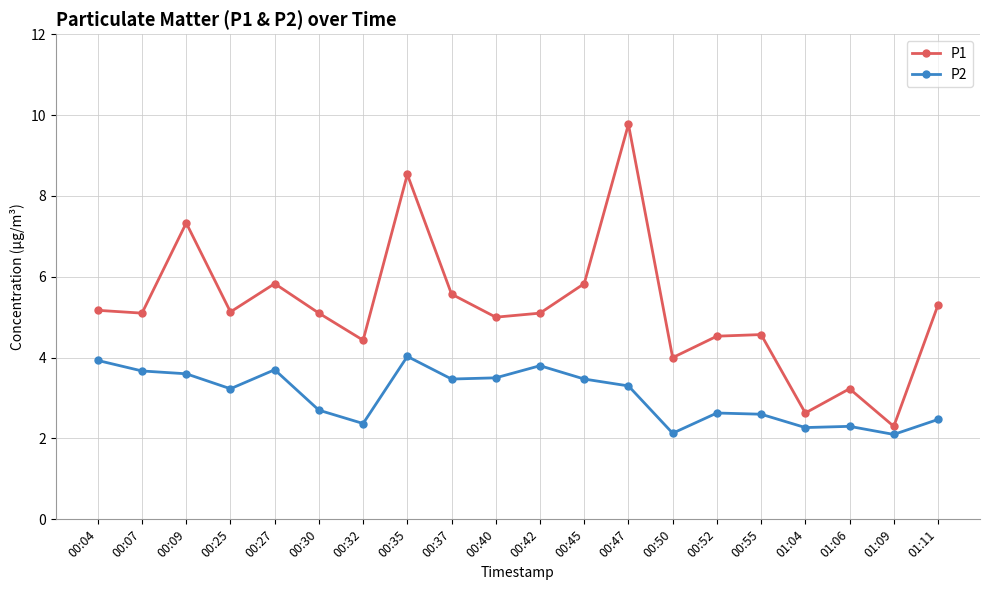

What is the label of the 16th point from the left?

00:55